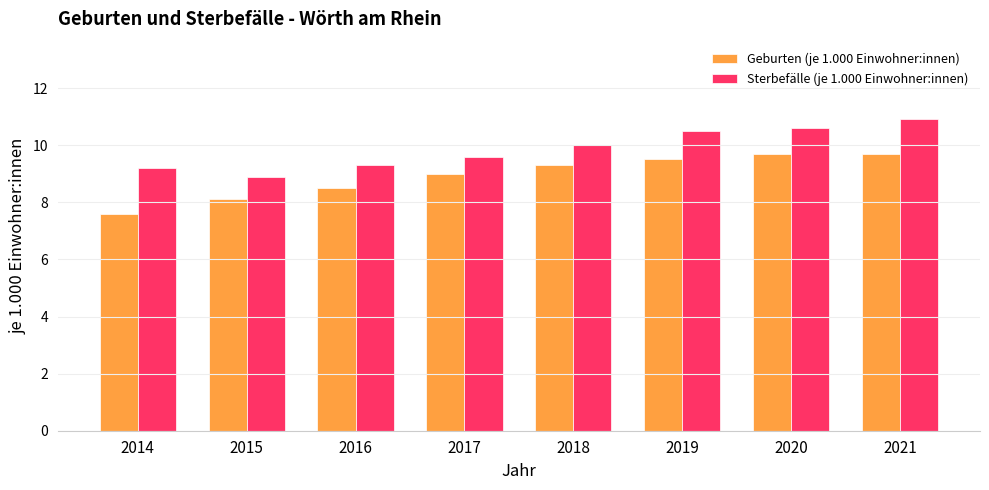

Count the number of categories in the chart.

8